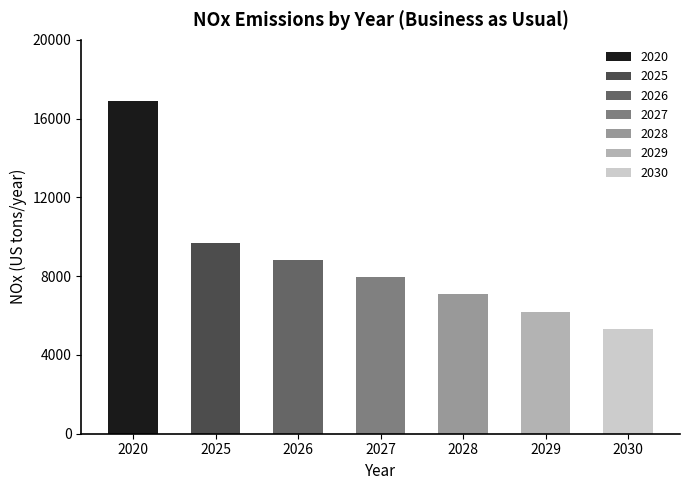

Between 2029 and 2030, which is larger?

2029